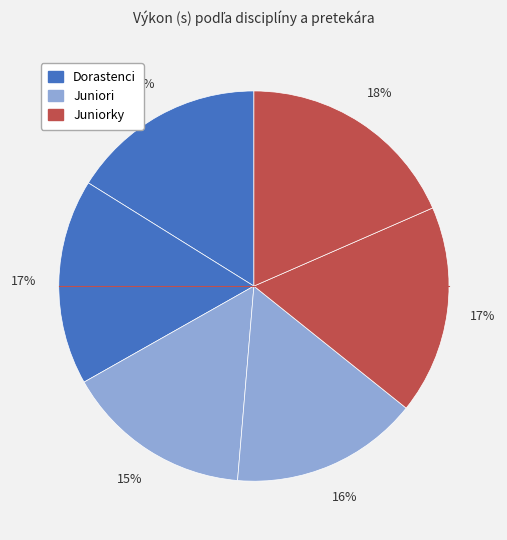

Count the number of slices in the pie.

6